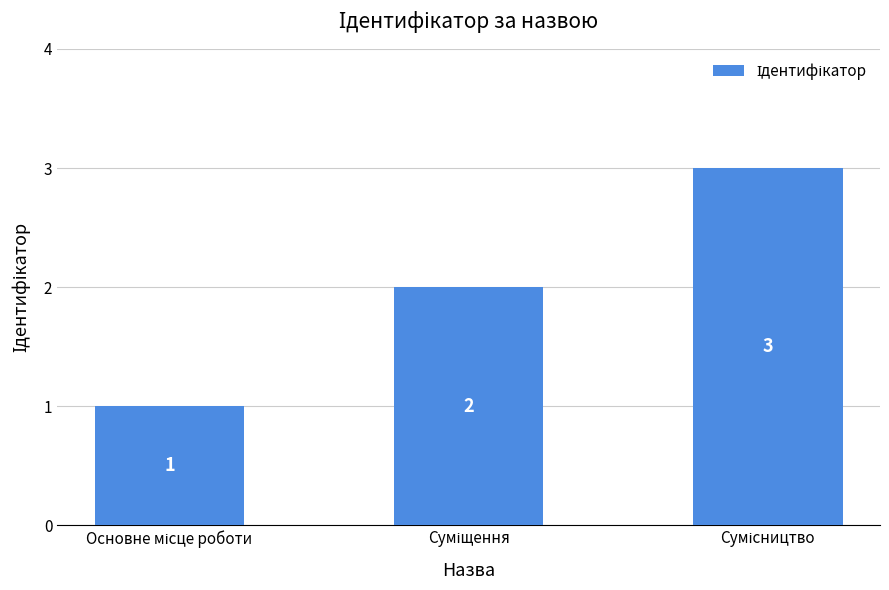

What is the greatest value displayed?

3